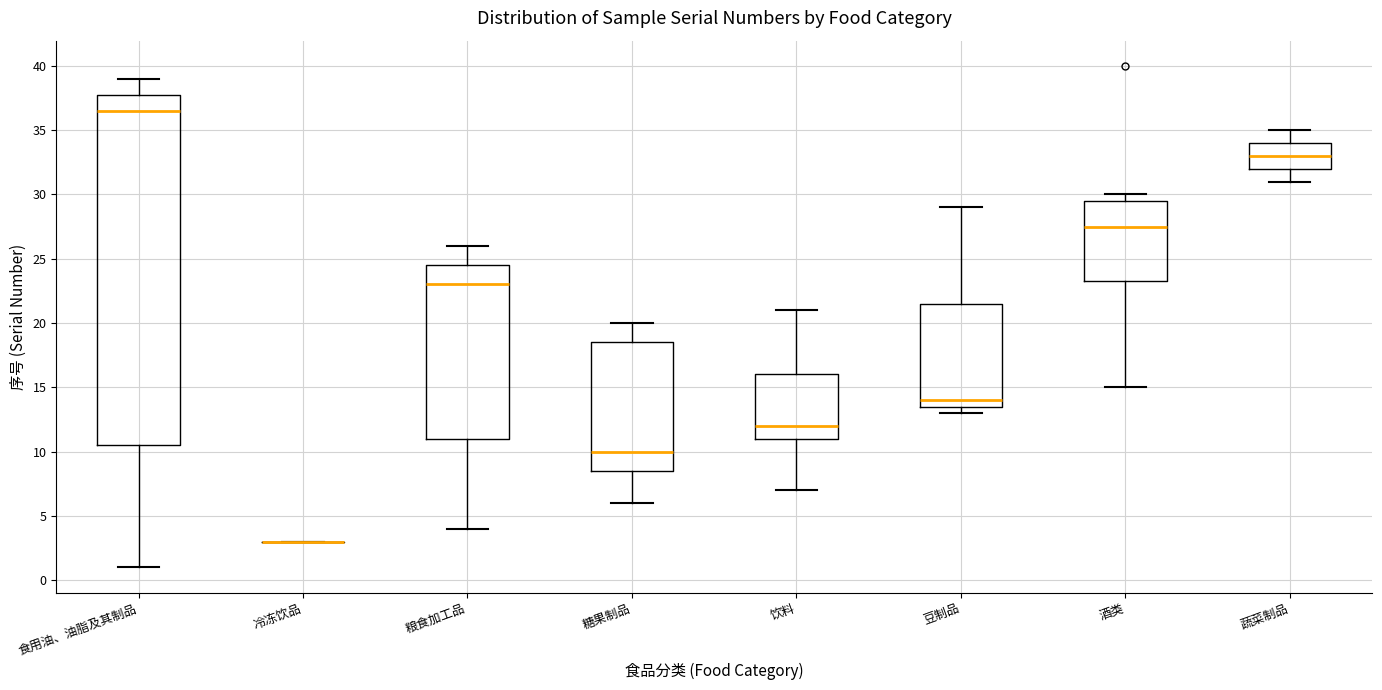

Where does the median line of the box for 蔬菜制品 sit on the y-axis? The values are not printed on the chart, so give them approximately, as read against the axis.

33.0